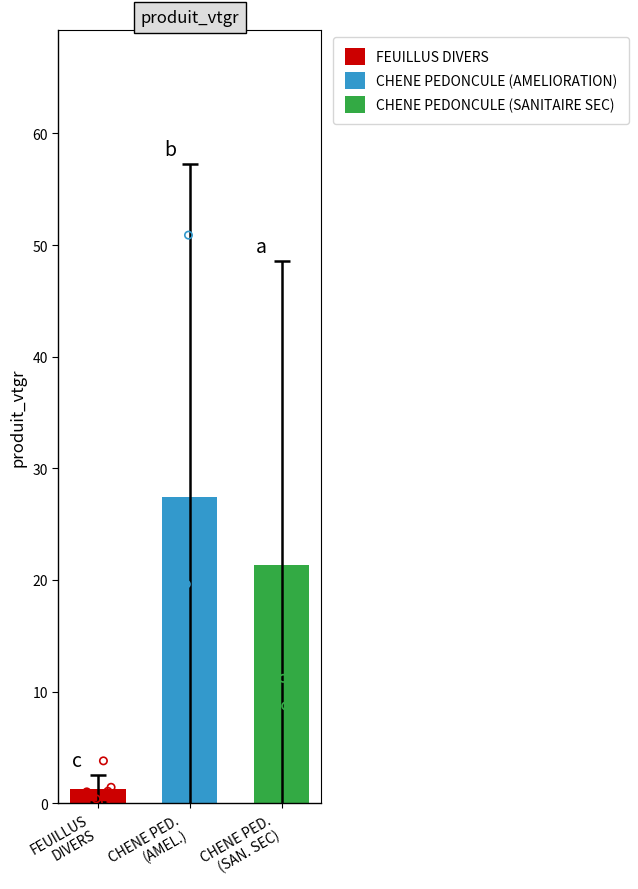

What are all the series names shown in the legend?

FEUILLUS DIVERS, CHENE PEDONCULE (AMELIORATION), CHENE PEDONCULE (SANITAIRE SEC)